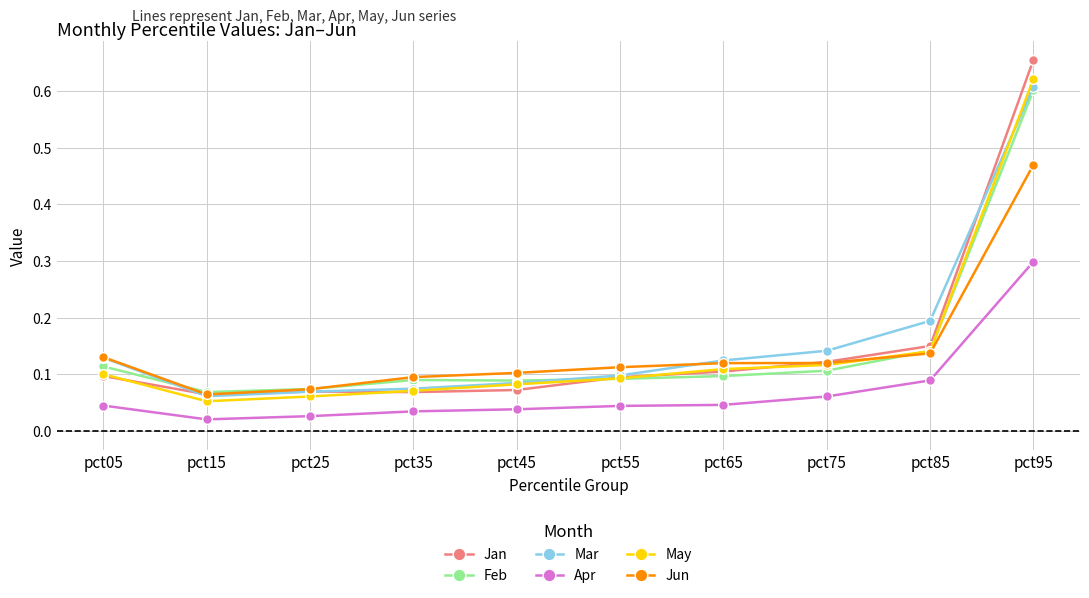

How many Mar values are between 0 and 1?

10